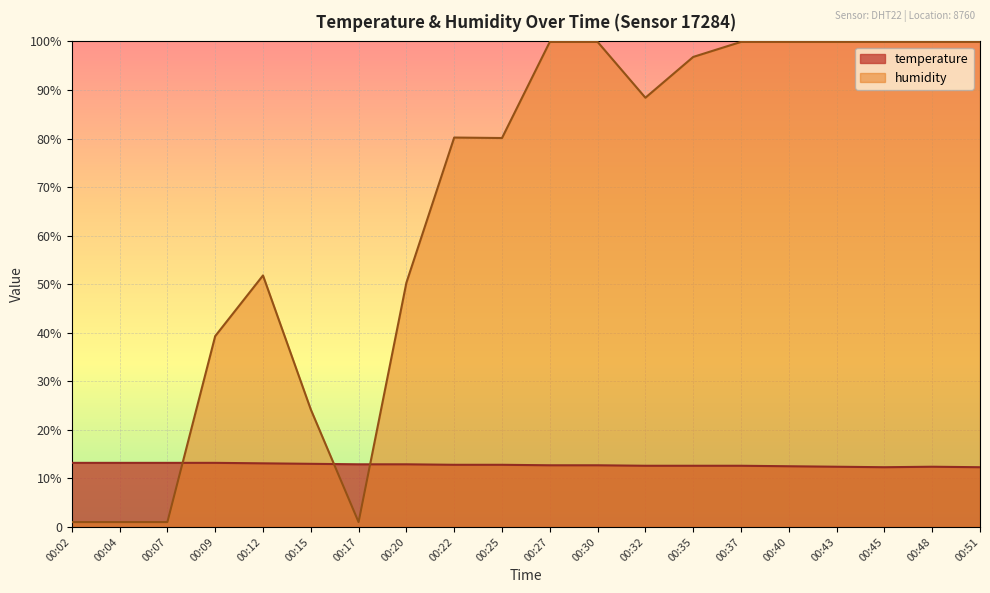

Rank the series by their average value, from highest to lowest.

humidity, temperature